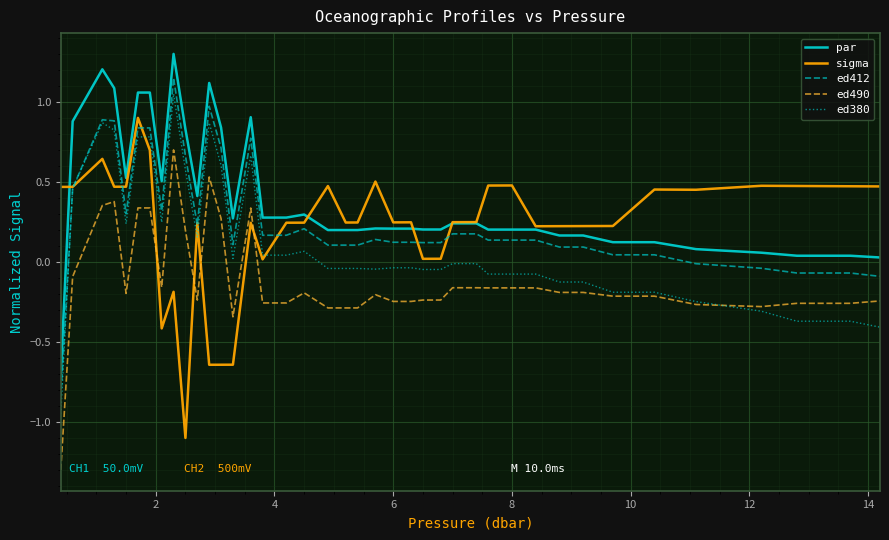

How many distinct data groups are displayed?

5